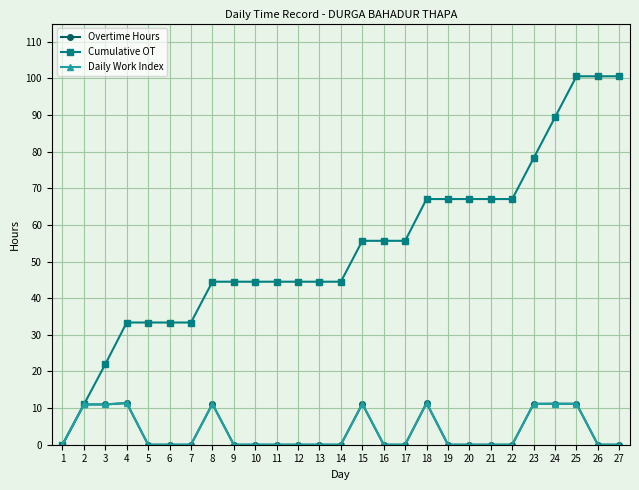

At which label does Daily Work Index reach its peak?

18